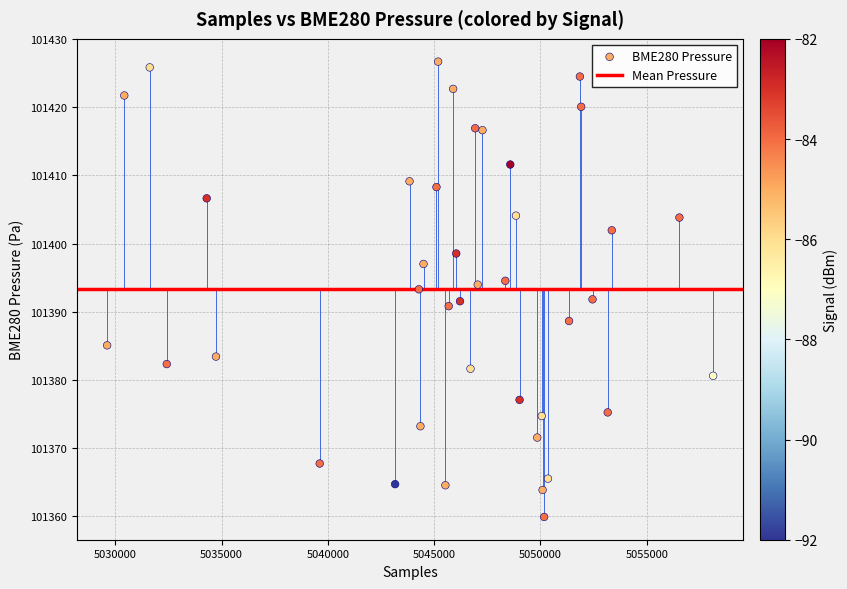

What is the range of Y values (max minus min)?

66.8